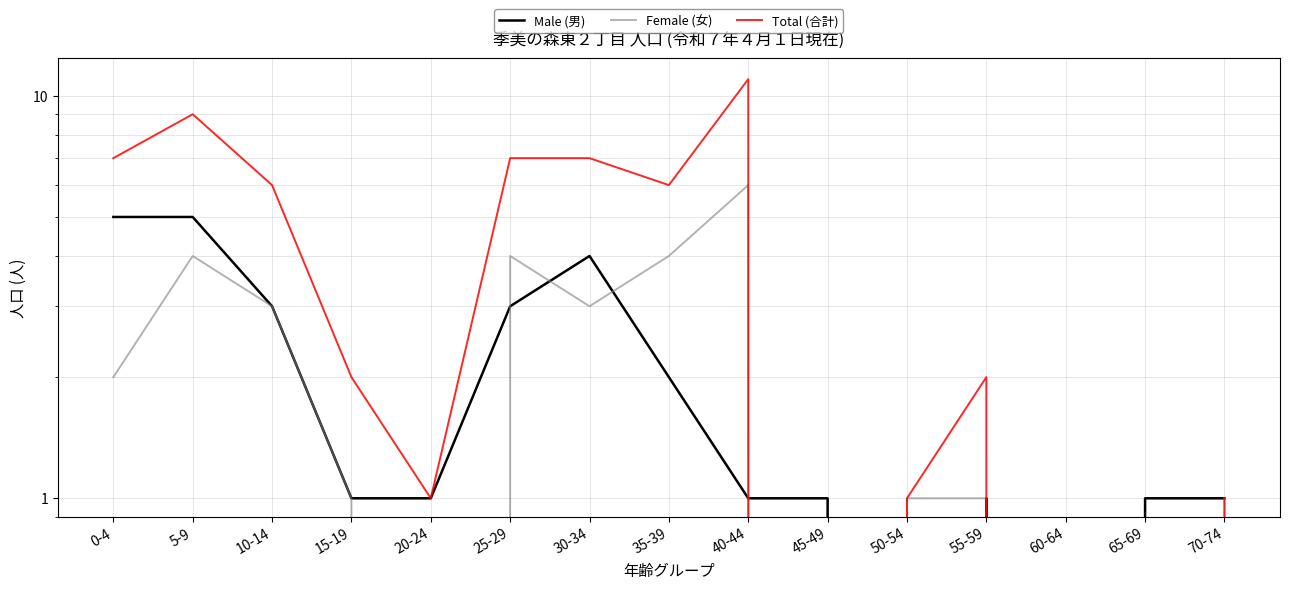

Rank the series at 25-29 from highest to lowest value.

Total (合計), Female (女), Male (男)